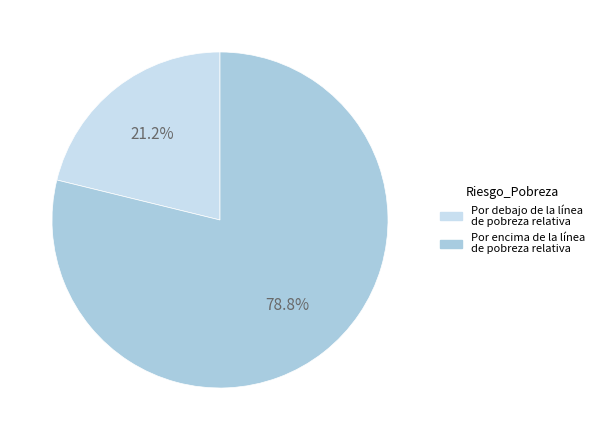

Is it true that Por debajo de la línea de pobreza relativa is 14% of the pie?

False